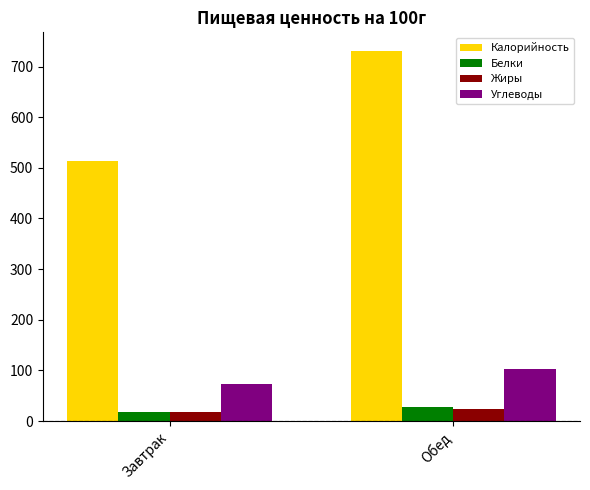

What is the label of the 1st bar from the left?

Завтрак